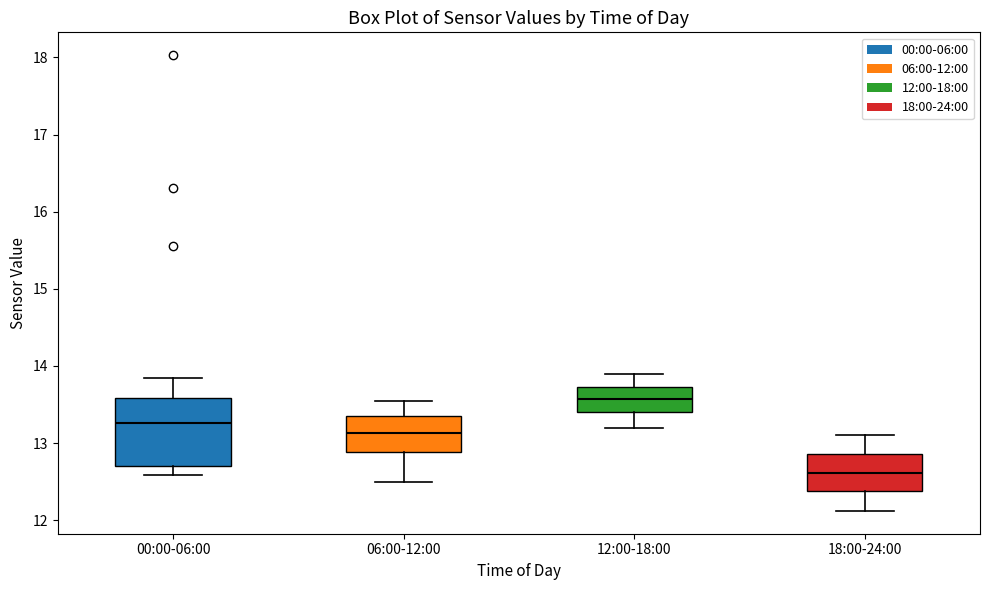

Reading left to right, read every box against the y-axis: the position of its median line, the range the box covers, and the ends of its whiskers. The values are not printed on the chart, so give them approximately, as read against the axis.

00:00-06:00: median 13.3, box 12.7 to 13.6, whiskers 12.6 to 13.9
06:00-12:00: median 13.1, box 12.9 to 13.4, whiskers 12.5 to 13.6
12:00-18:00: median 13.6, box 13.4 to 13.7, whiskers 13.2 to 13.9
18:00-24:00: median 12.6, box 12.4 to 12.9, whiskers 12.1 to 13.1